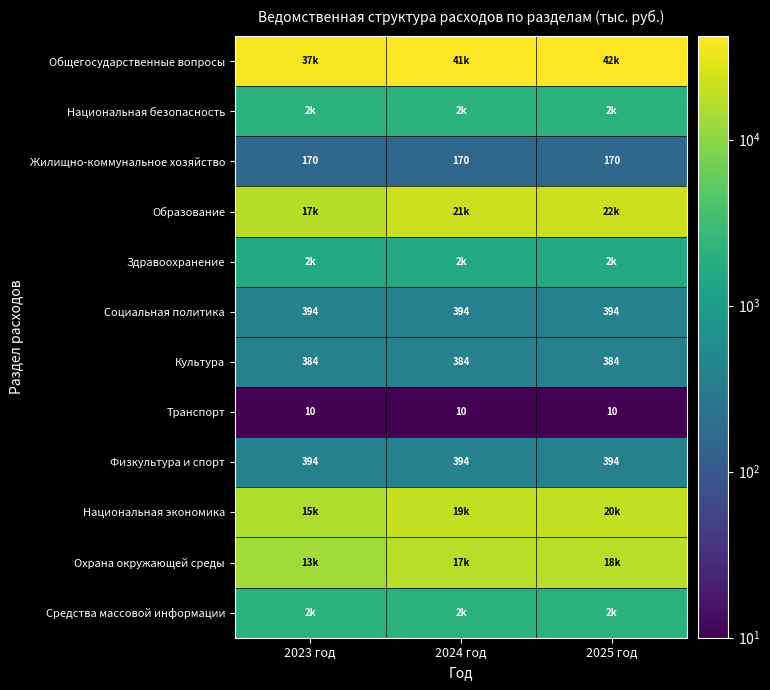

At which label is Общегосударственные вопросы closest to 39695?

2024 год